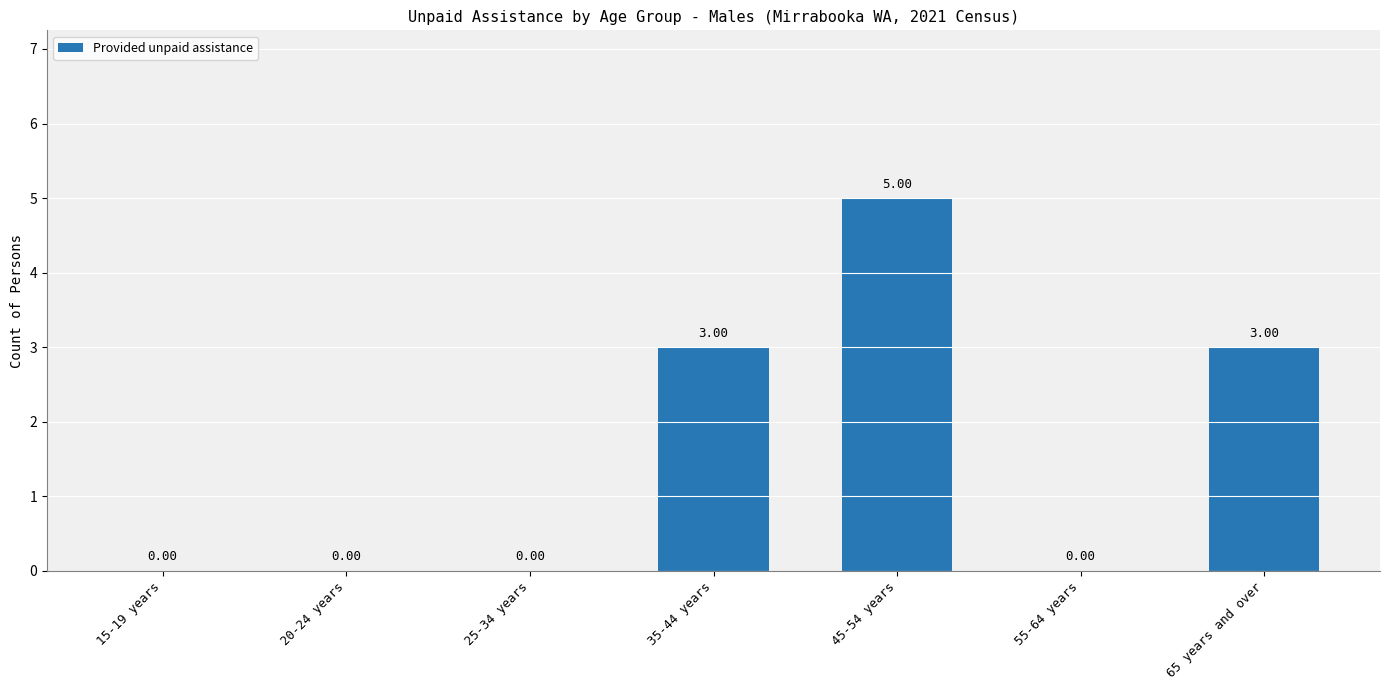

What is the sum of the values at 45-54 years and 20-24 years?

5